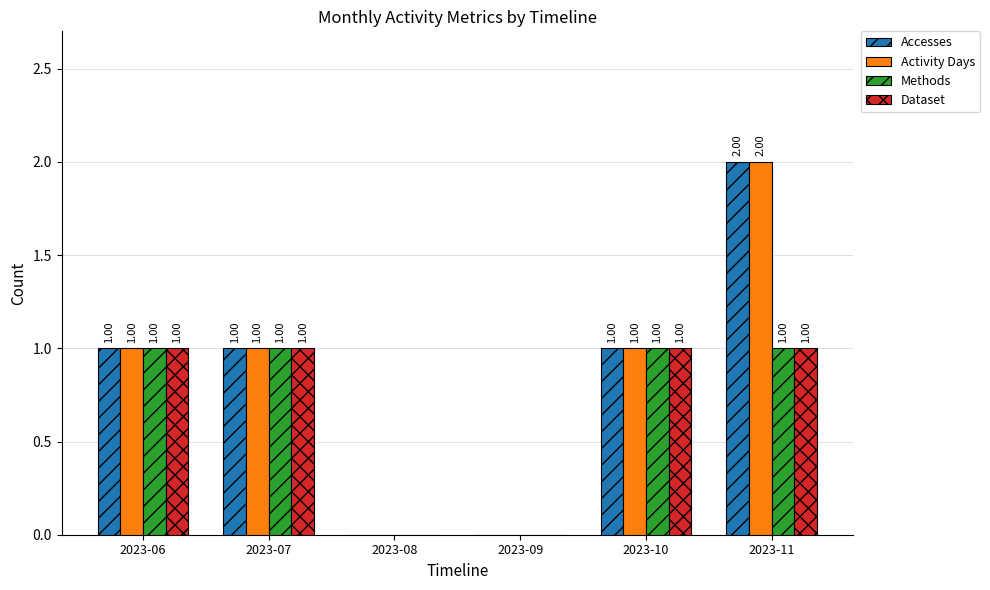

What is the sum of all Dataset values?

4